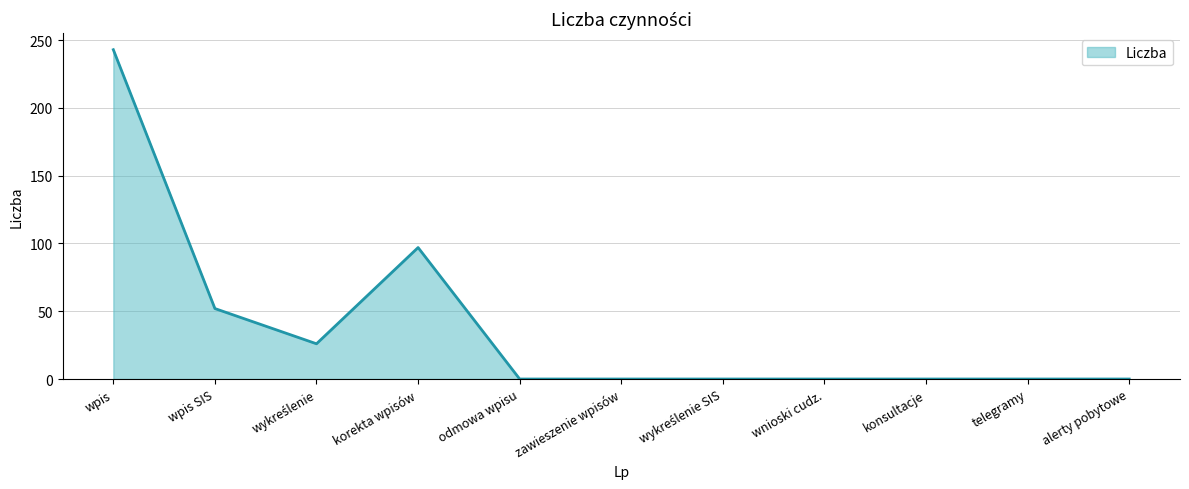

The chart shows a value of 154 at wpis. True or false?

False